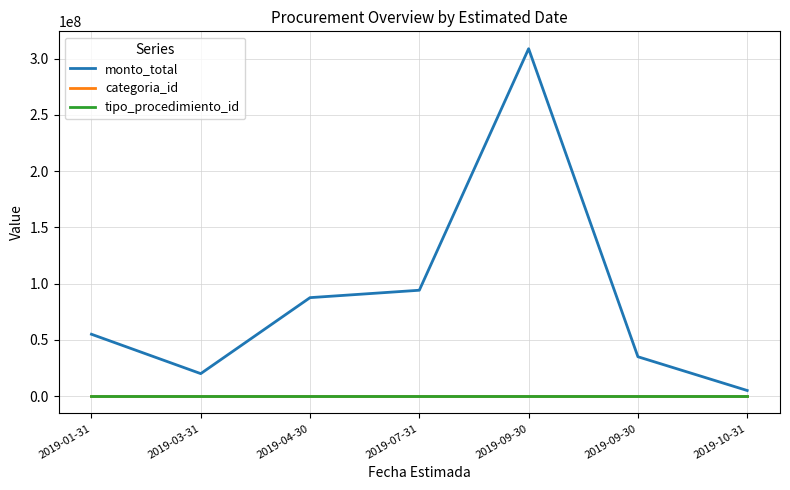

Is the value of tipo_procedimiento_id at 2019-04-30 greater than the value of categoria_id at 2019-07-31?

No